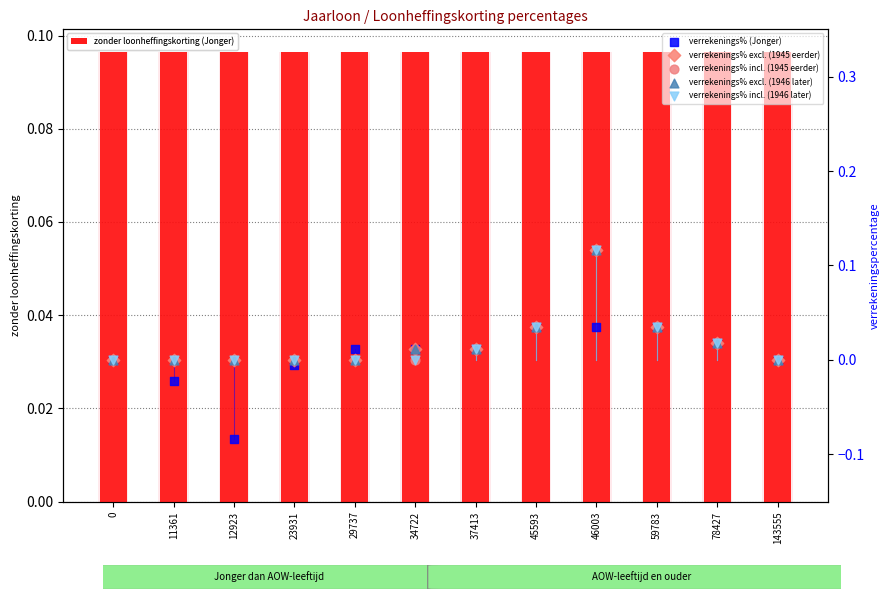

What is the total value across all series at 143555?

0.1